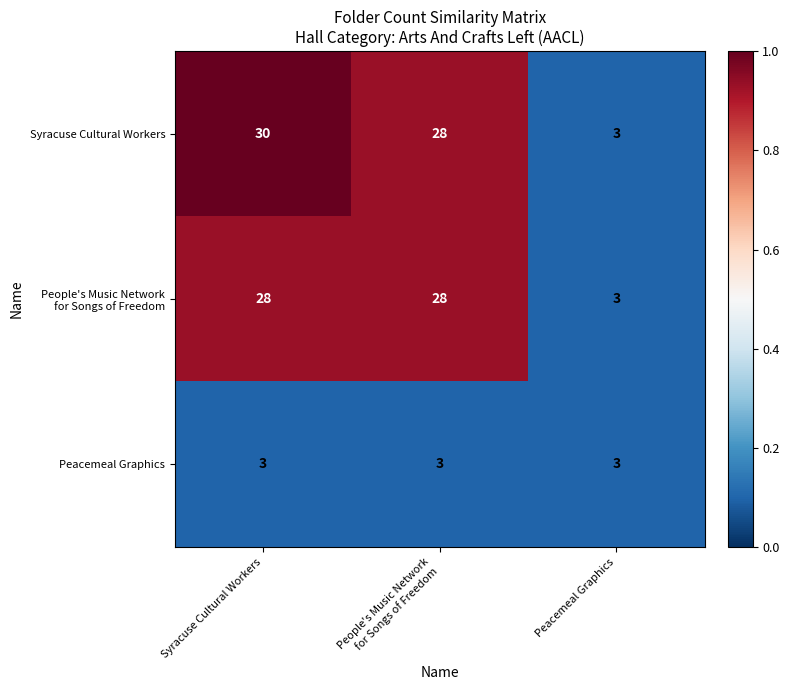

Which series has the widest spread of values?

Syracuse Cultural Workers